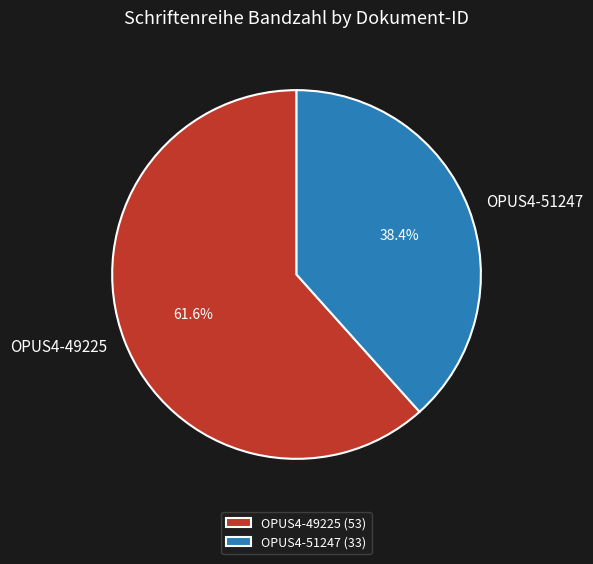

Is it true that OPUS4-49225 is 54% of the pie?

False